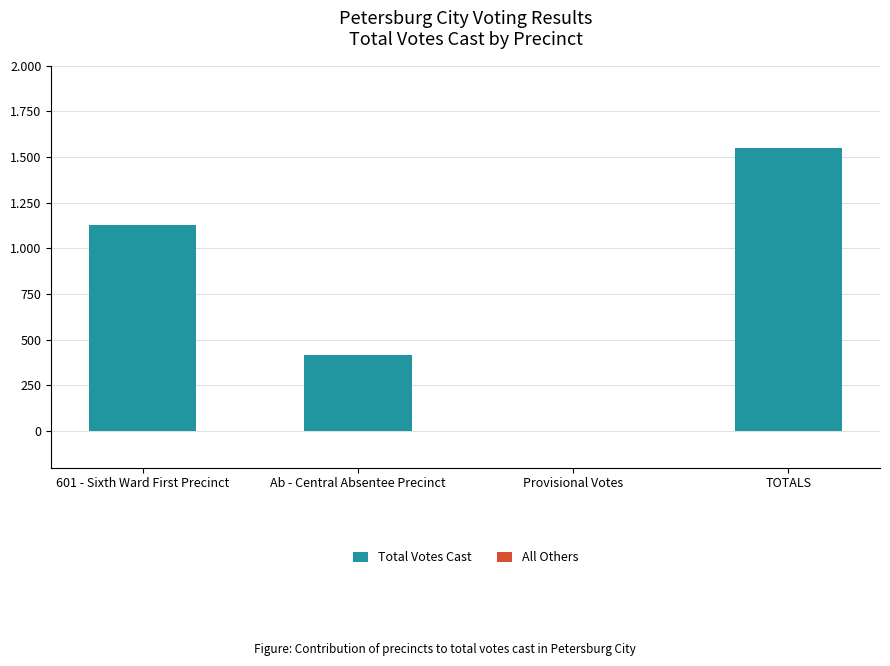

Reading left to right, list all the values displayed in this chart.

Total Votes Cast: 601 - Sixth Ward First Precinct=1129	Ab - Central Absentee Precinct=418	Provisional Votes=0	TOTALS=1547
All Others: 601 - Sixth Ward First Precinct=0	Ab - Central Absentee Precinct=0	Provisional Votes=0	TOTALS=0